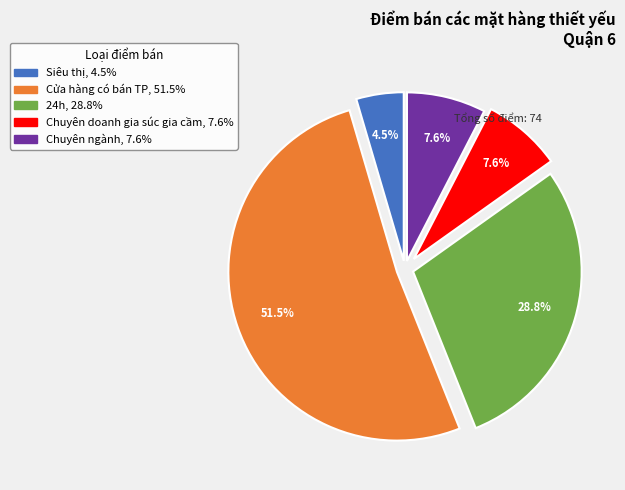

How many segments does this pie chart have?

5